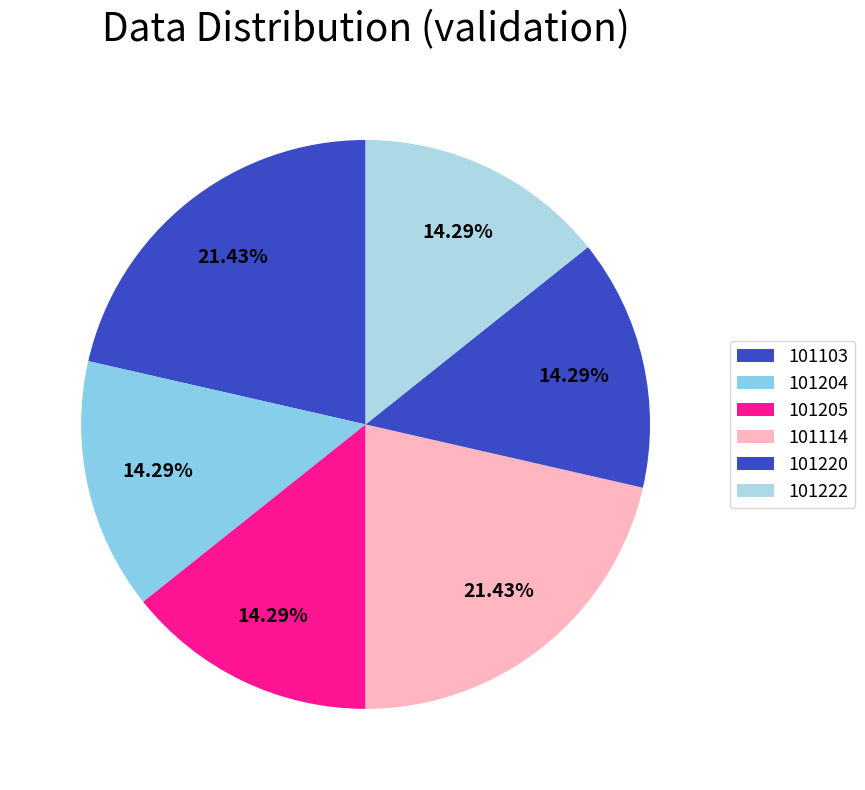

Does 101222 account for over 50% of the chart?

No